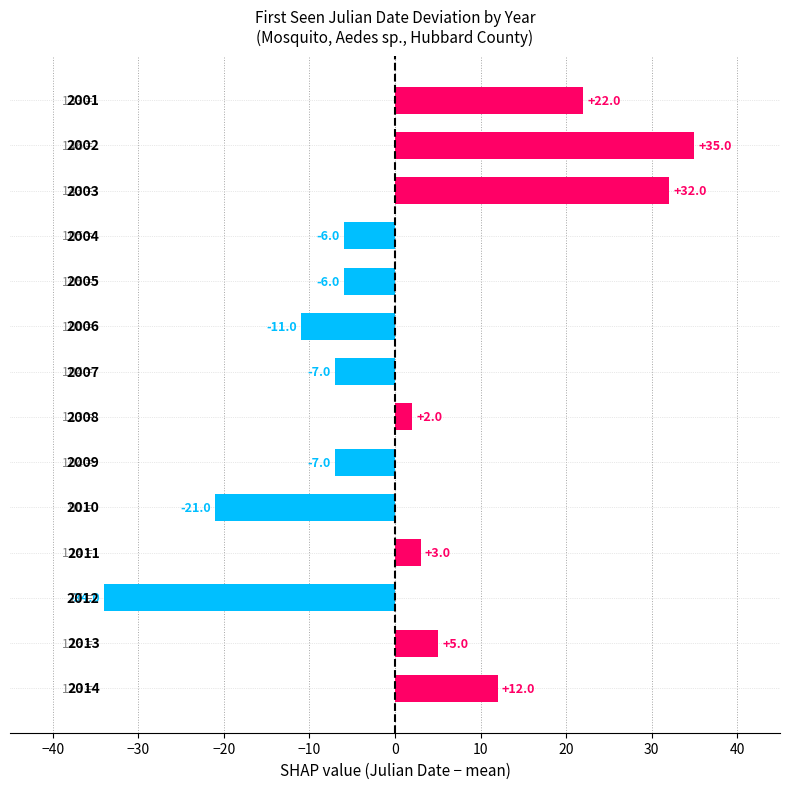

How many series are shown in this chart?

1